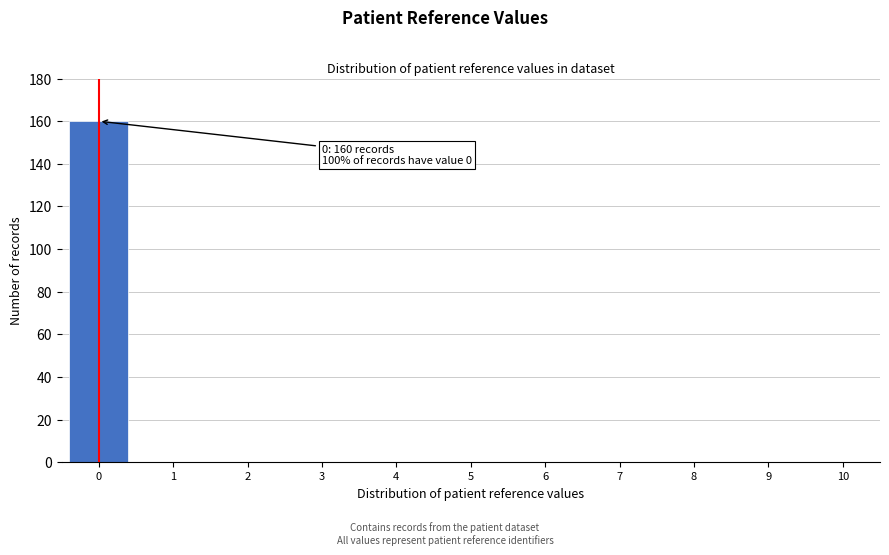

Which range on the x-axis has the tallest bar?

-0.5 to 0.5